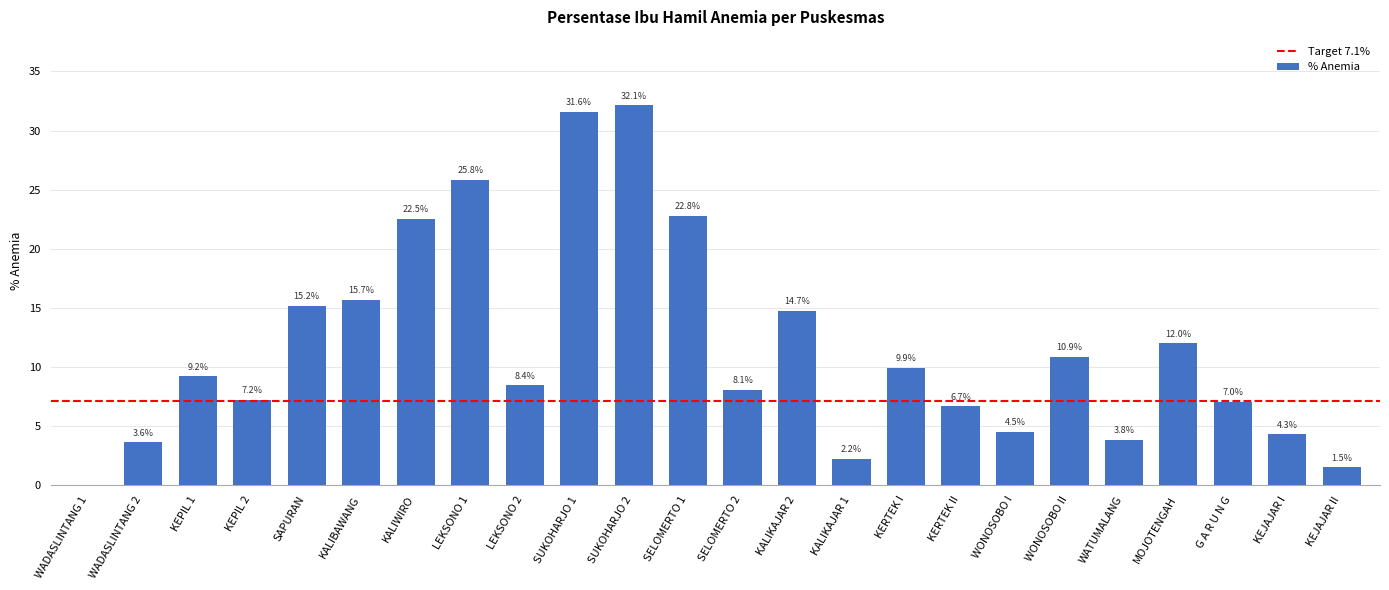

Is it true that the value at SELOMERTO 1 is 22.8?

True